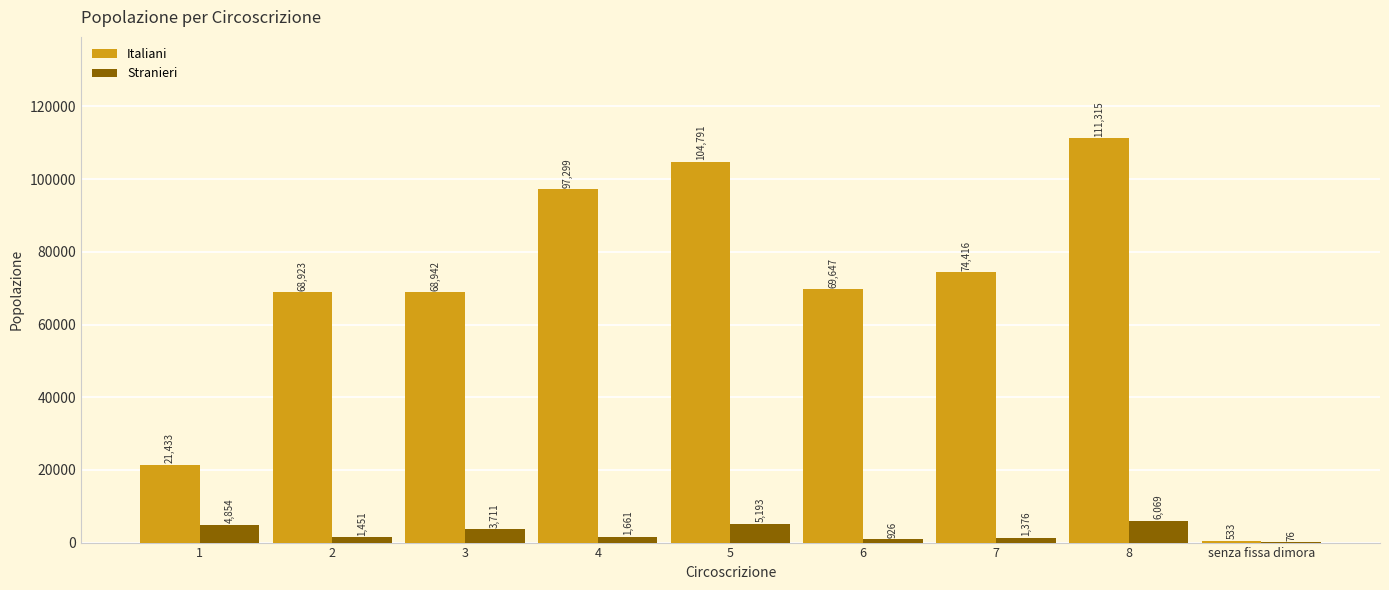

What is the maximum value shown in the chart?

111315